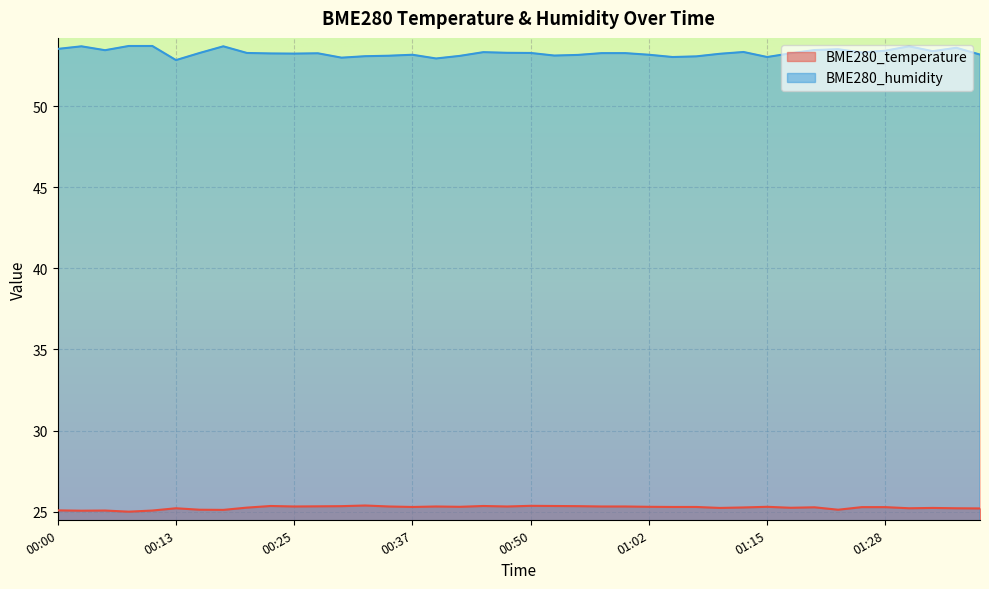

The BME280_temperature series shows 14.3 at 00:20. True or false?

False